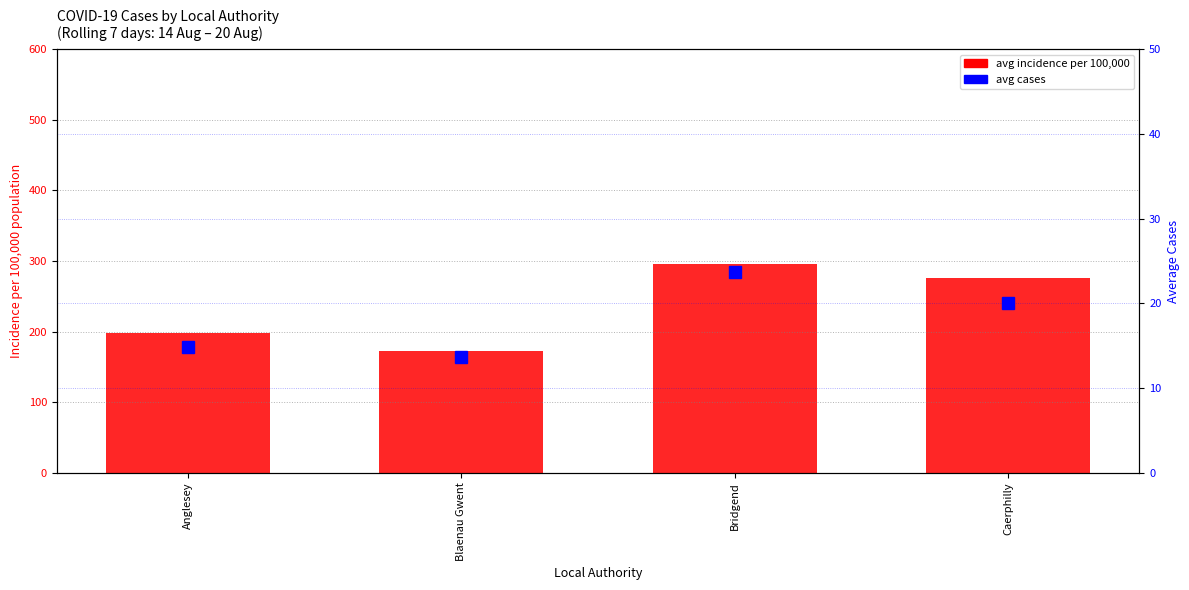

Reading right to left, transcribe all the data shown in this chart.

avg incidence per 100,000: Caerphilly=275.5	Bridgend=296.3	Blaenau Gwent=173.0	Anglesey=197.9
avg cases: Caerphilly=20.0	Bridgend=23.7	Blaenau Gwent=13.7	Anglesey=14.9